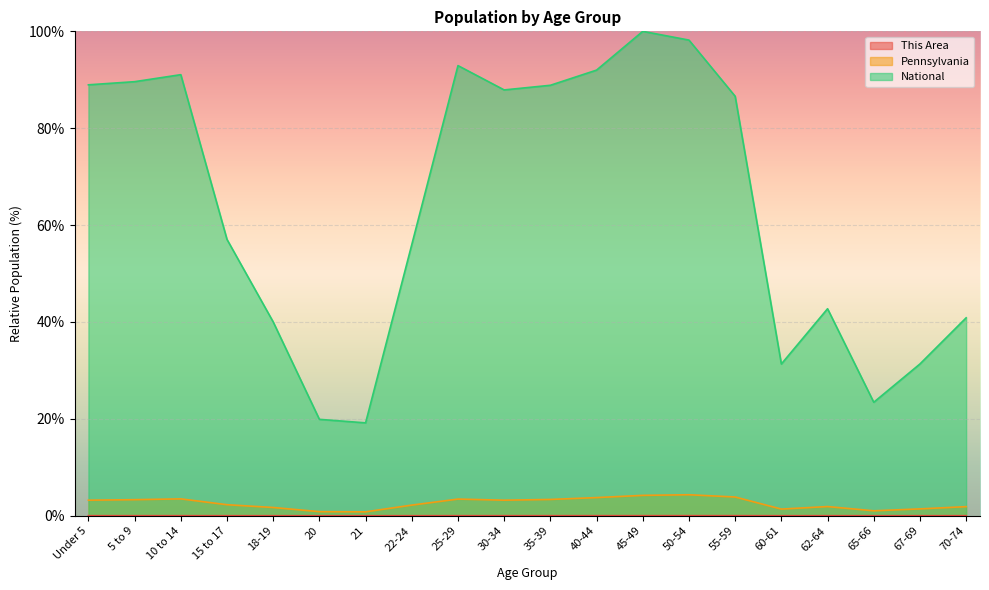

What is the sum of the Pennsylvania values at 25-29 and 5 to 9?

6.8